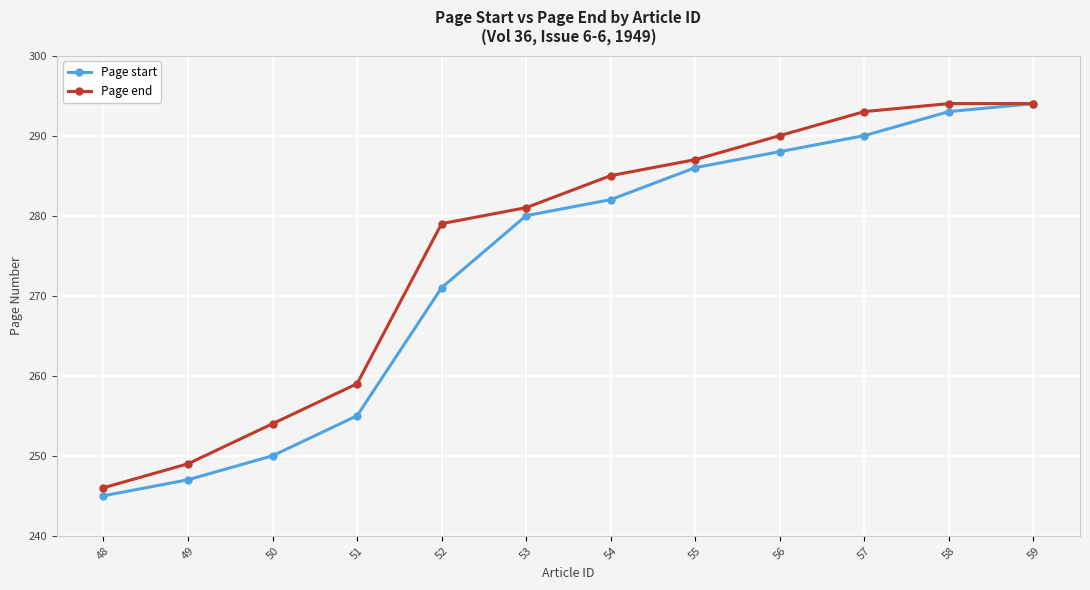

Which series changed the most between 50 and 56?

Page start